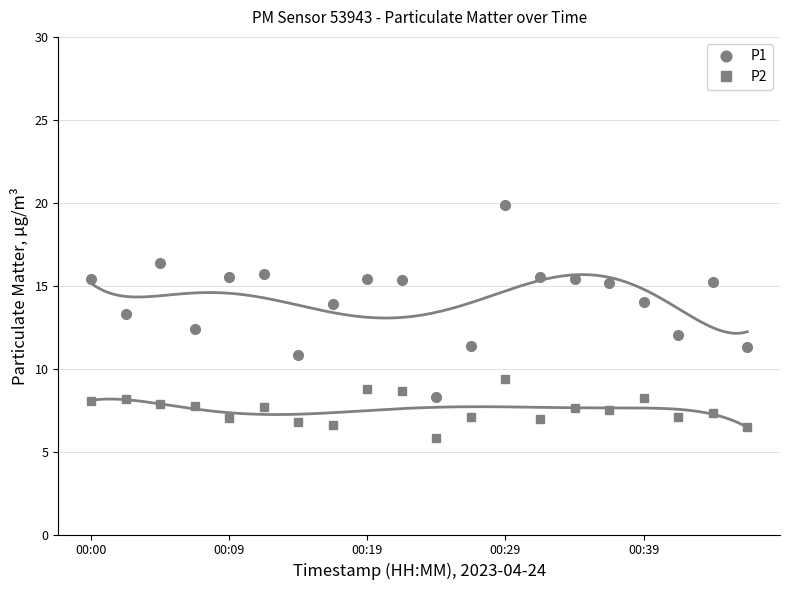

Is the value of P1 at 10 greater than the value of P2 at 6?

Yes